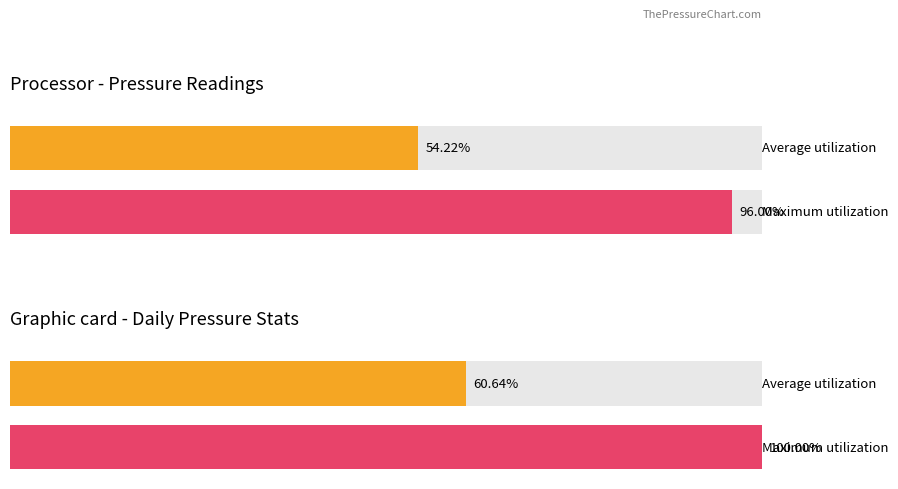

At 00:00, list the series in order from largest to smallest.

Maximum utilization, Average utilization